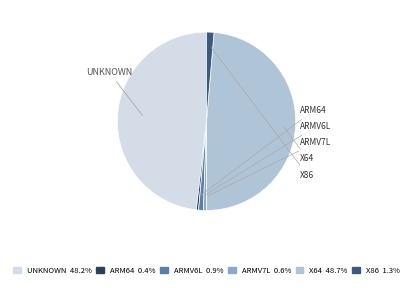

Is there a majority slice in this chart?

No